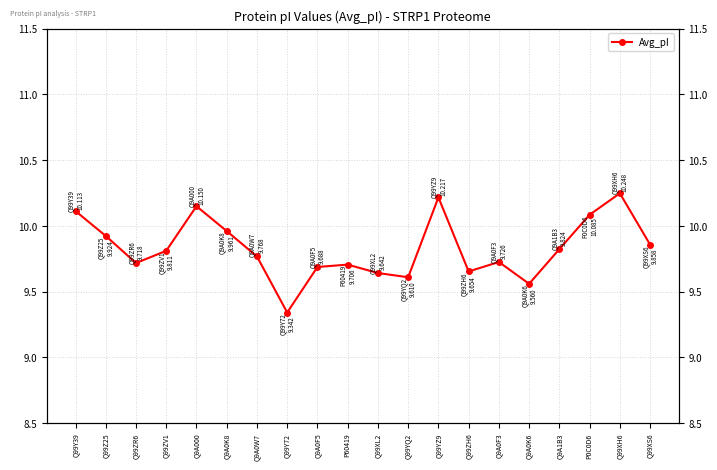

Which has a higher value, Q99YZ9 or P0C0D6?

Q99YZ9